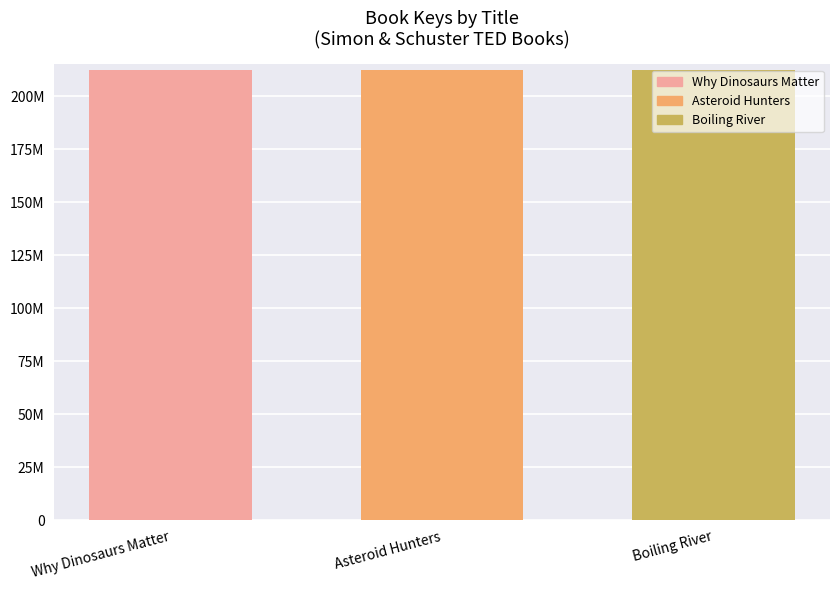

Are the bars horizontal?

No